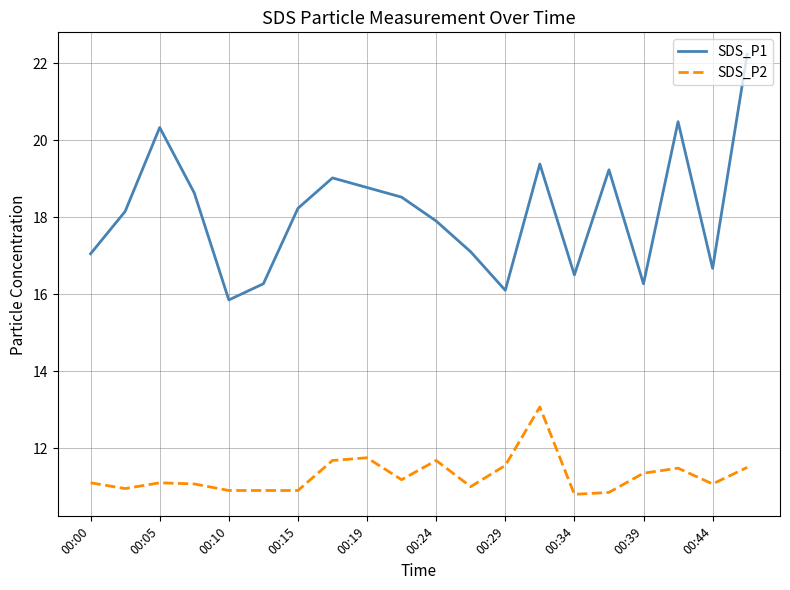

List the series in order of their peak value, lowest first.

SDS_P2, SDS_P1